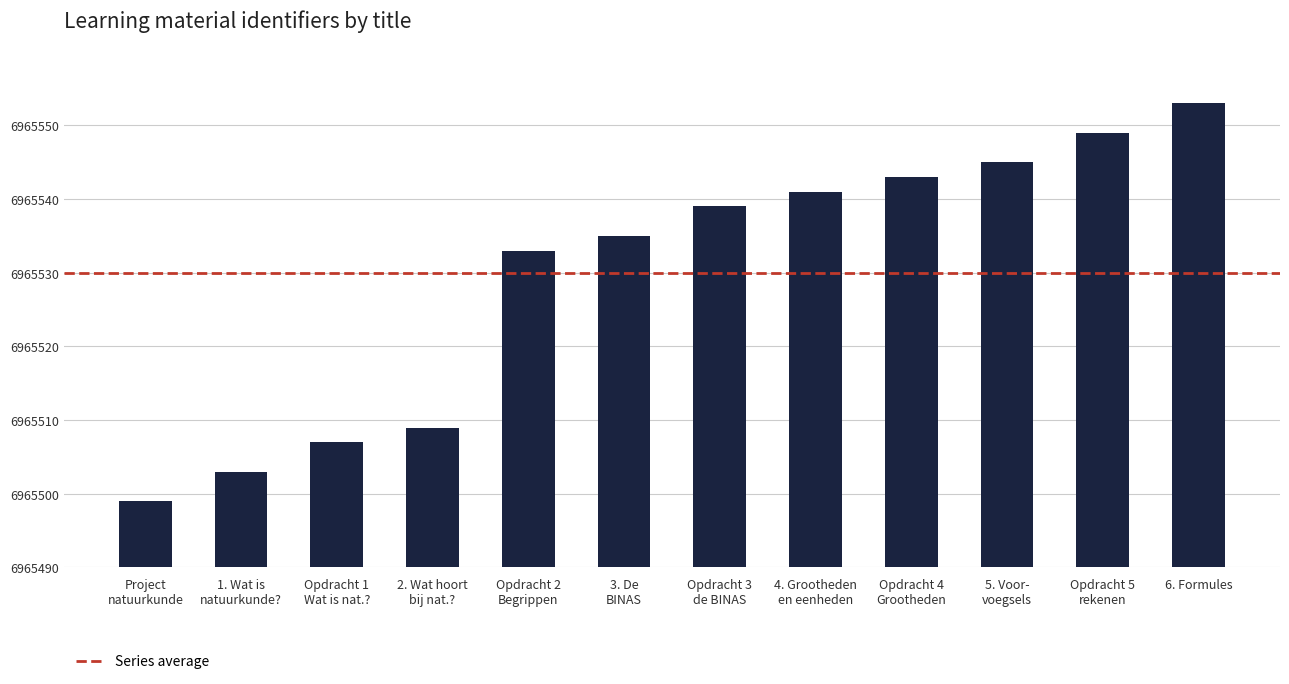

How many data points does each series have?

12